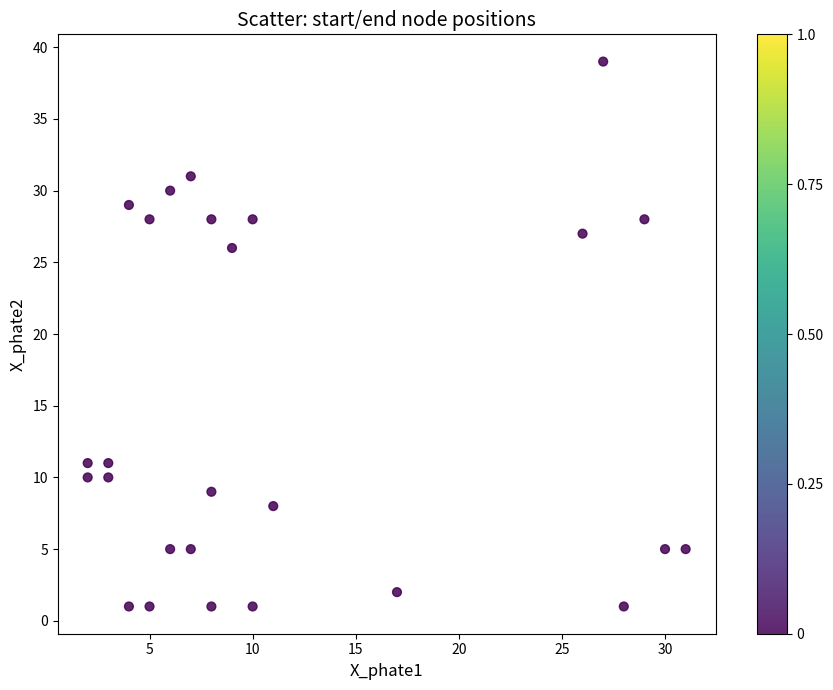

What Y value in the scatter plot is closest to 20?

26